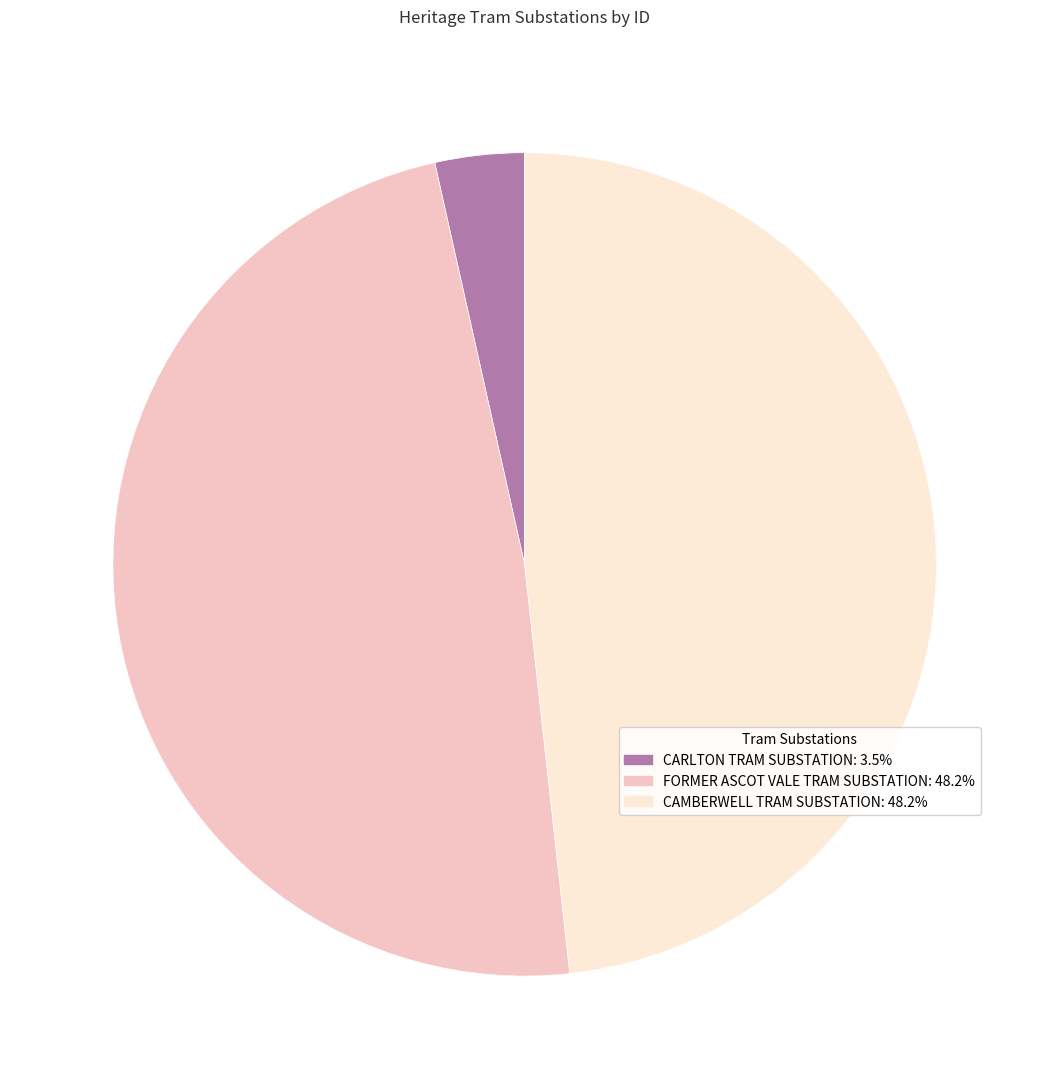

Count the number of slices in the pie.

3